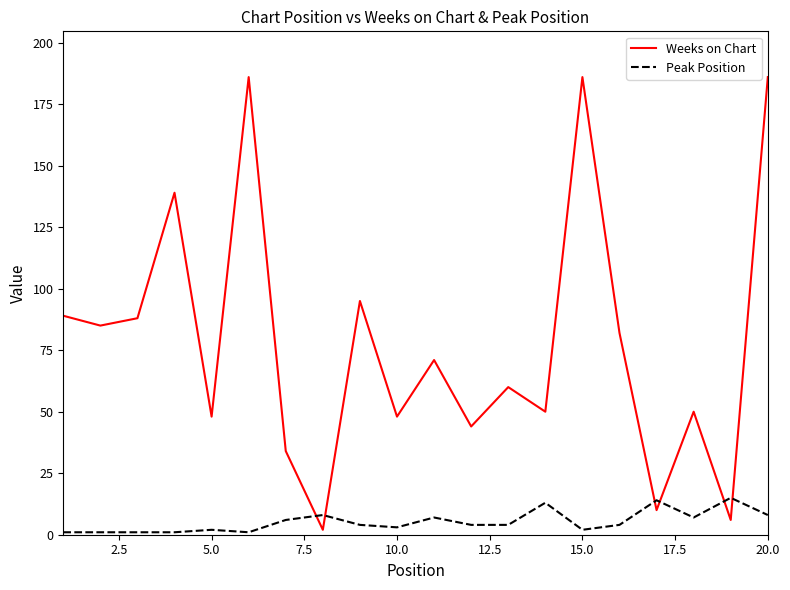

What is the difference between the maximum and minimum values in the Peak Position series?

14